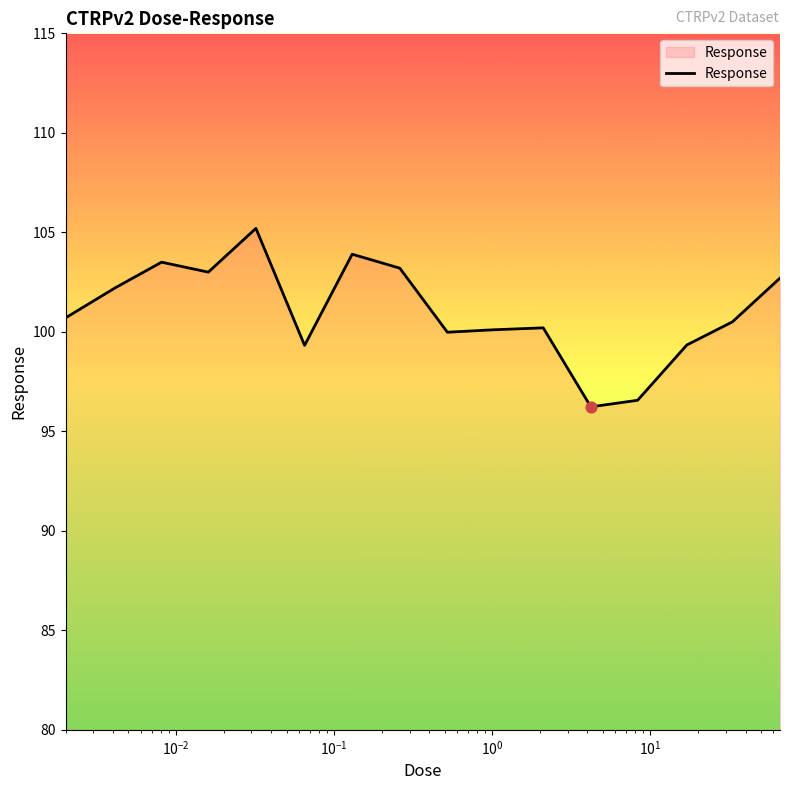

What is the difference between the maximum and minimum values?

9.0